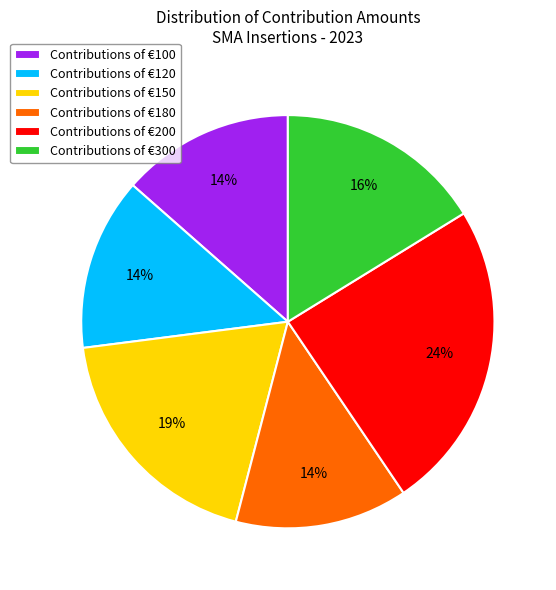

The Contributions of €120 slice represents 14% of the pie. True or false?

True